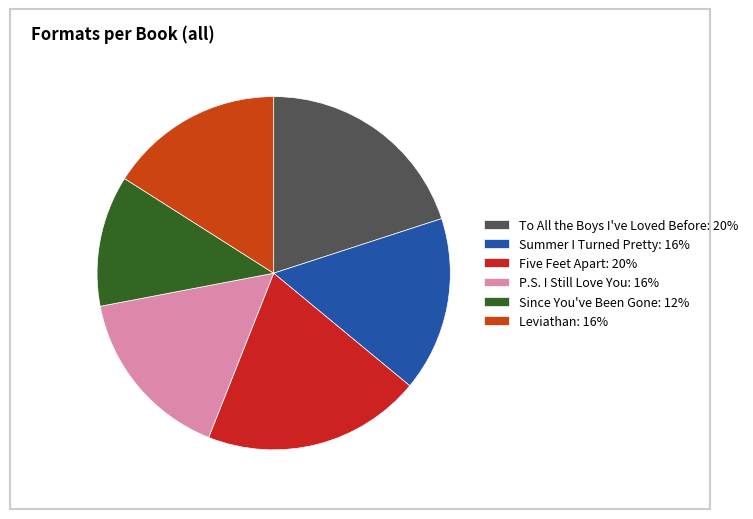

What is the total percentage of Leviathan and P.S. I Still Love You?

32.0%